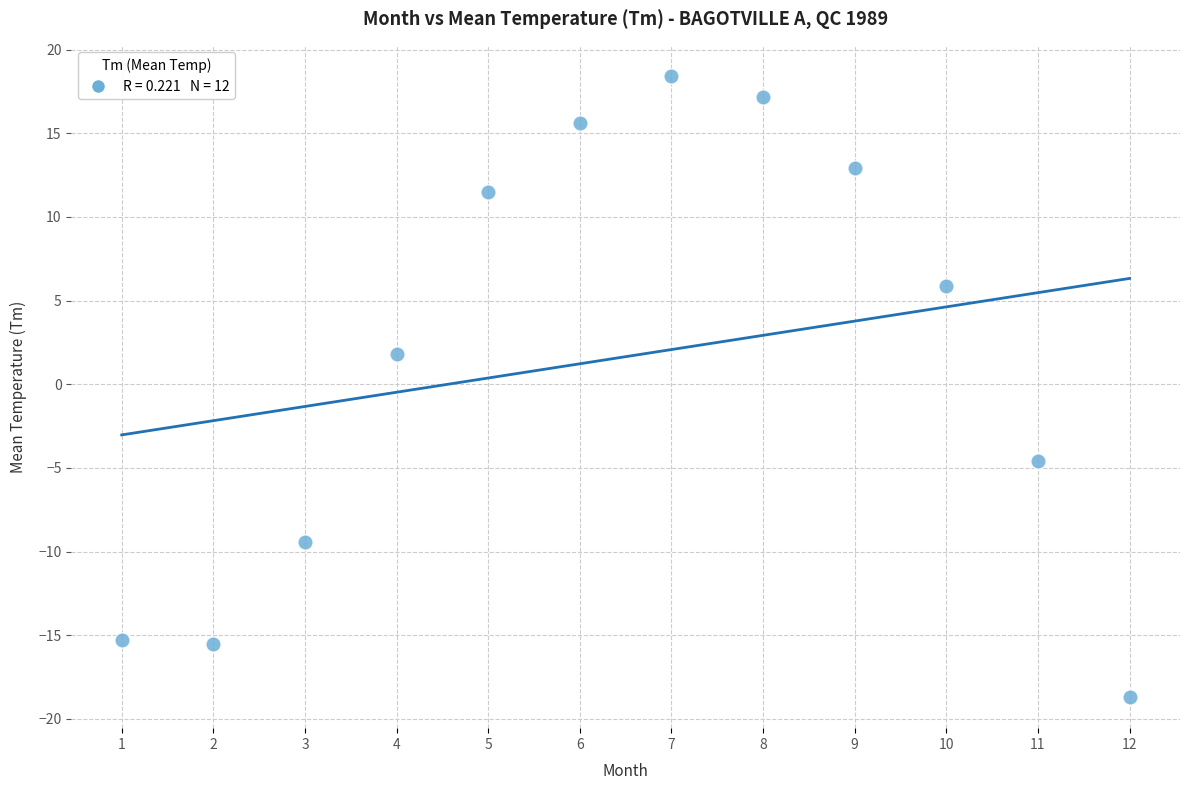

What Y value in the scatter plot is closest to 0?

1.8